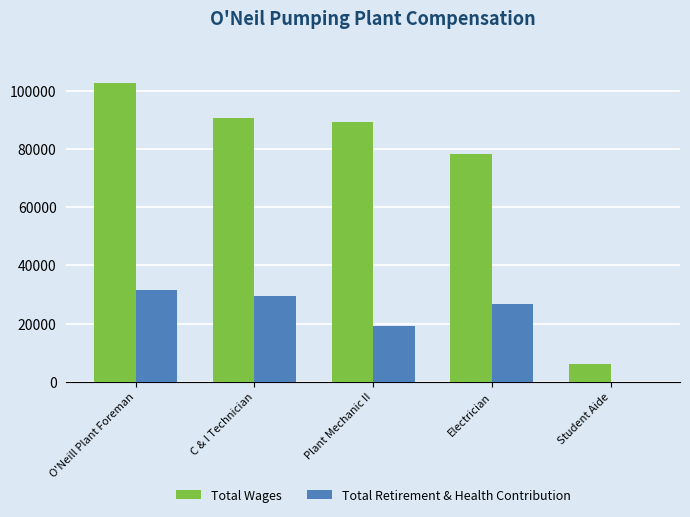

How many categories are shown in the chart?

5